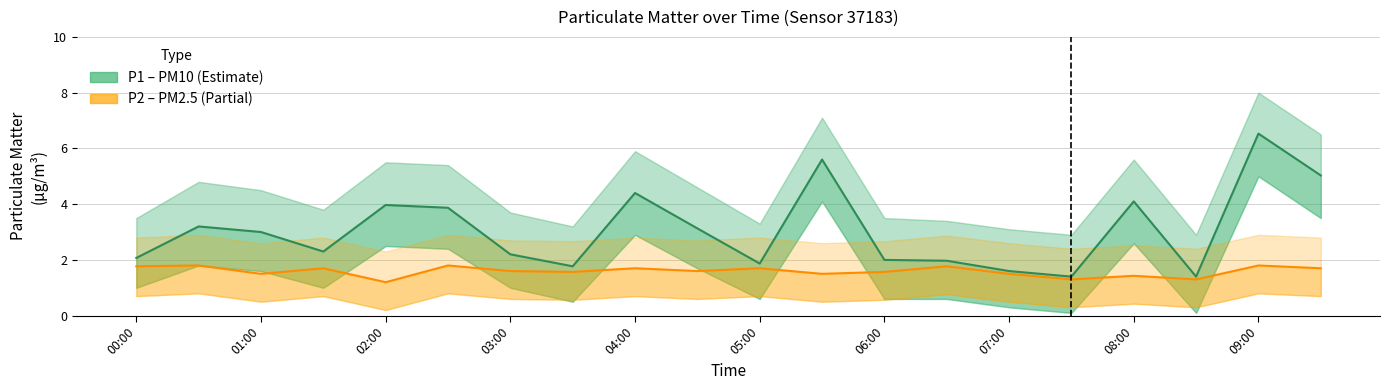

What is the sum of the P2 (PM2.5) values at 19 and 10?

3.4